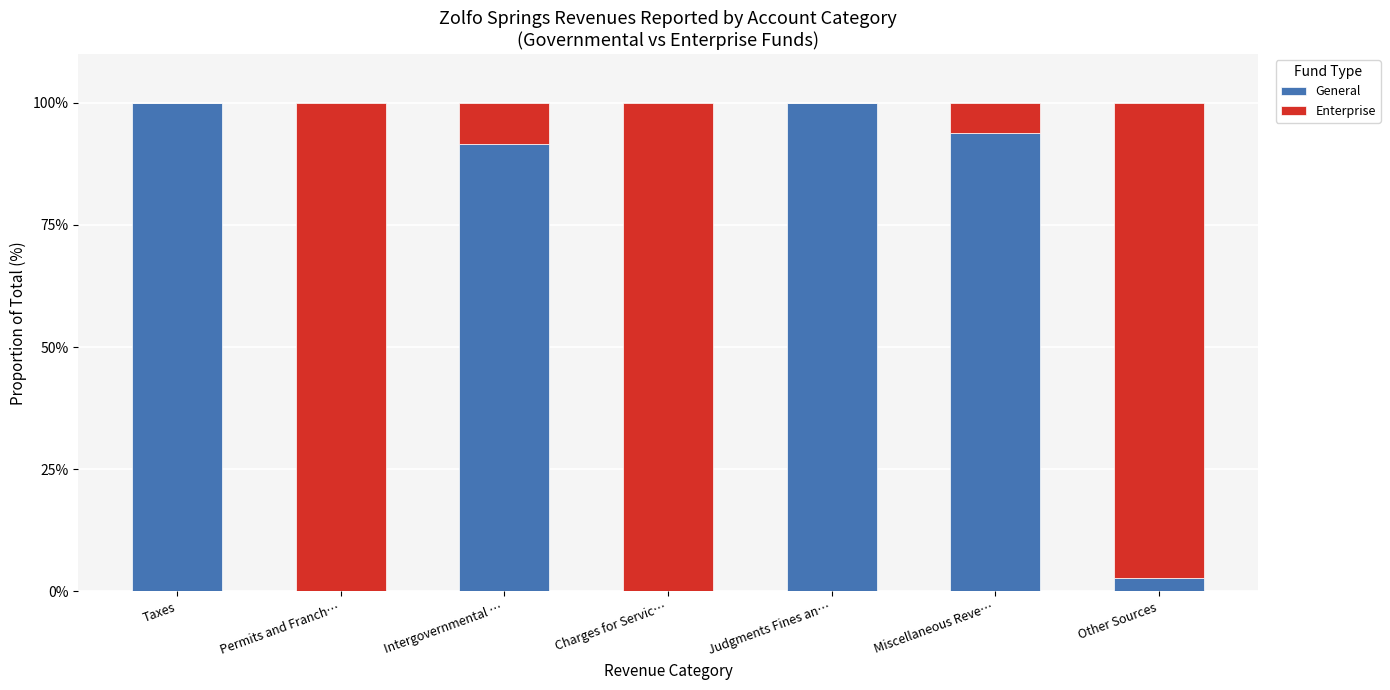

What is the highest value of the General series?

100.0